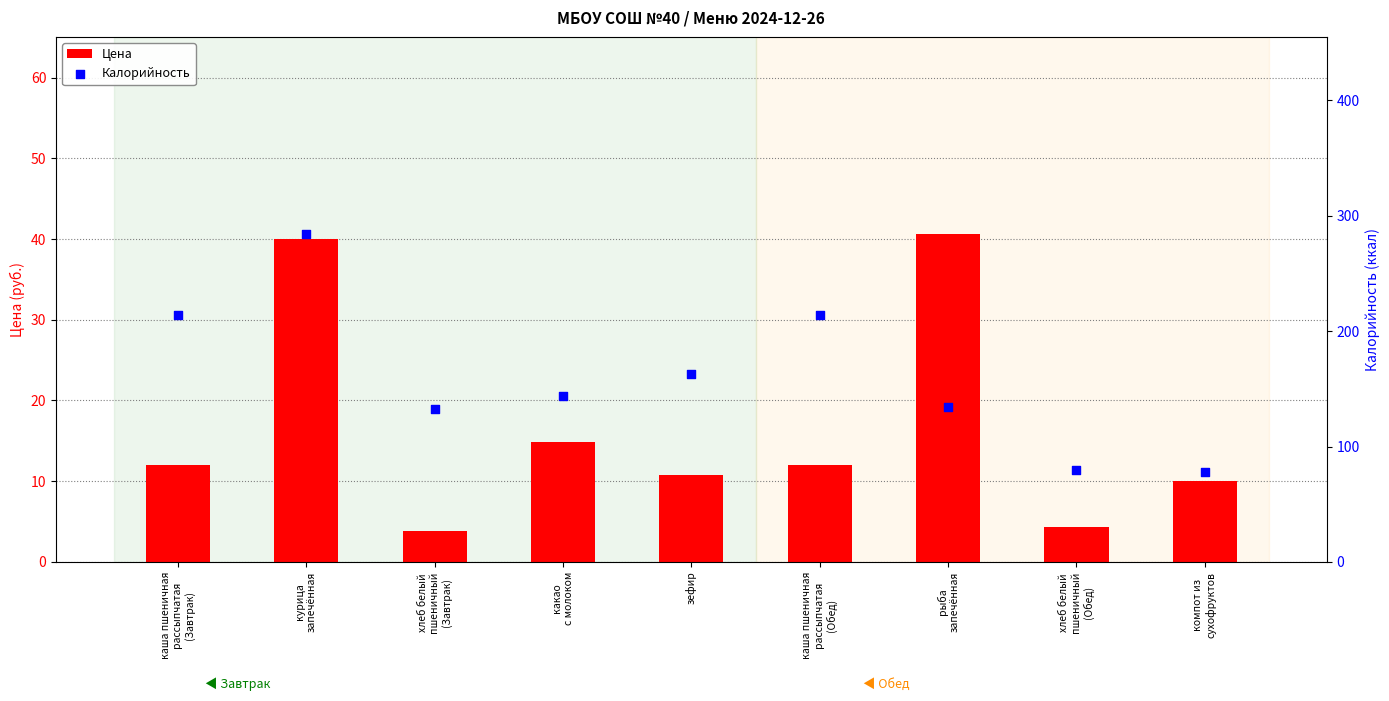

Which series has the largest Y range (max minus min)?

Калорийность